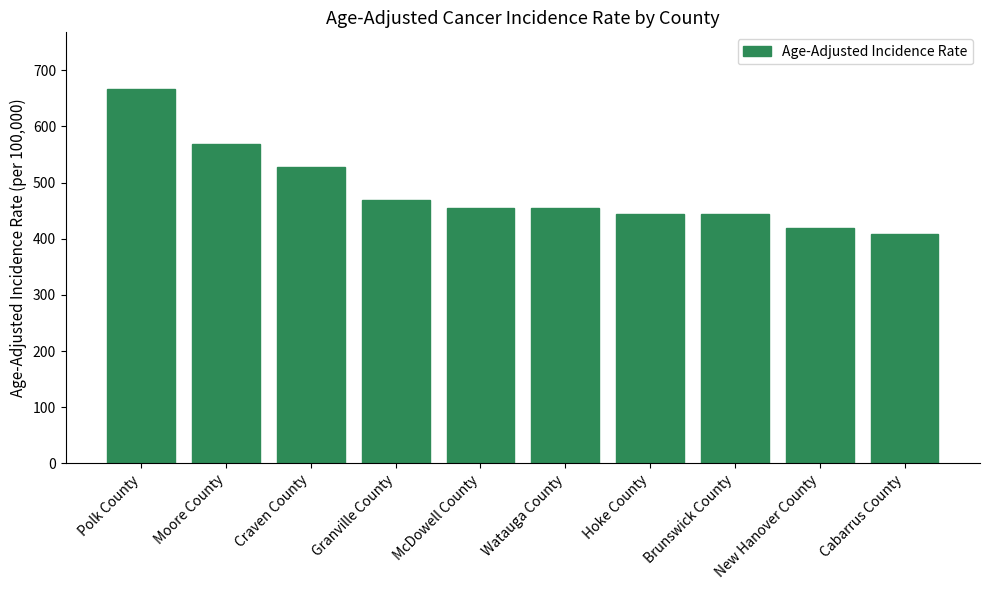

The value at Hoke County is 444.4. True or false?

True